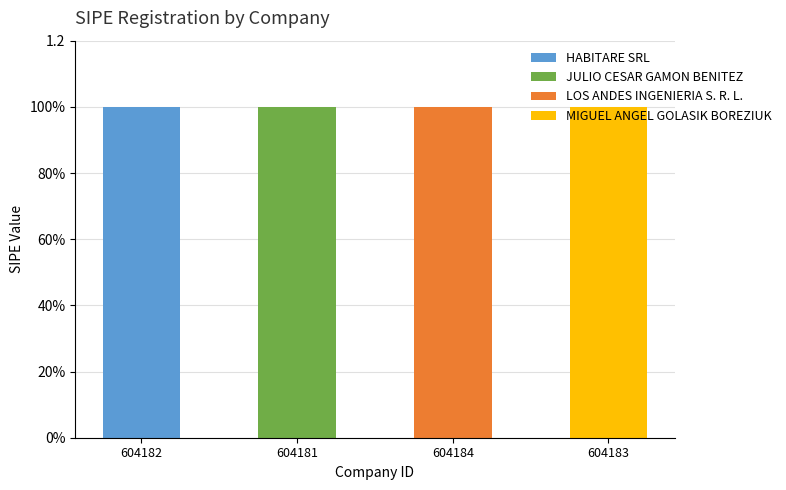

True or false: JULIO CESAR GAMON BENITEZ has a value of 1 at 604181.

False